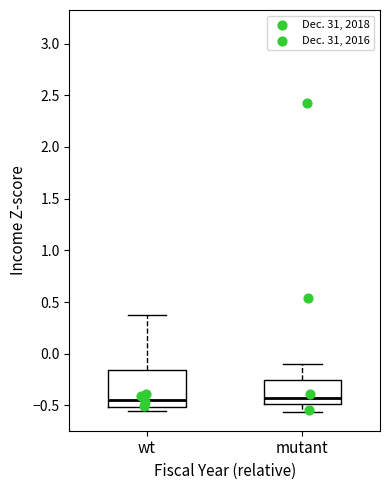

Reading left to right, transcribe this box plot: for each box, give where its median line is, the range the box spans, and where its two whiskers end, as read against the y-axis. The values are not printed on the chart, so give them approximately, as read against the axis.

wt: median -0.45, box -0.50 to -0.15, whiskers -0.55 to 0.40
mutant: median -0.40, box -0.50 to -0.25, whiskers -0.55 to -0.10